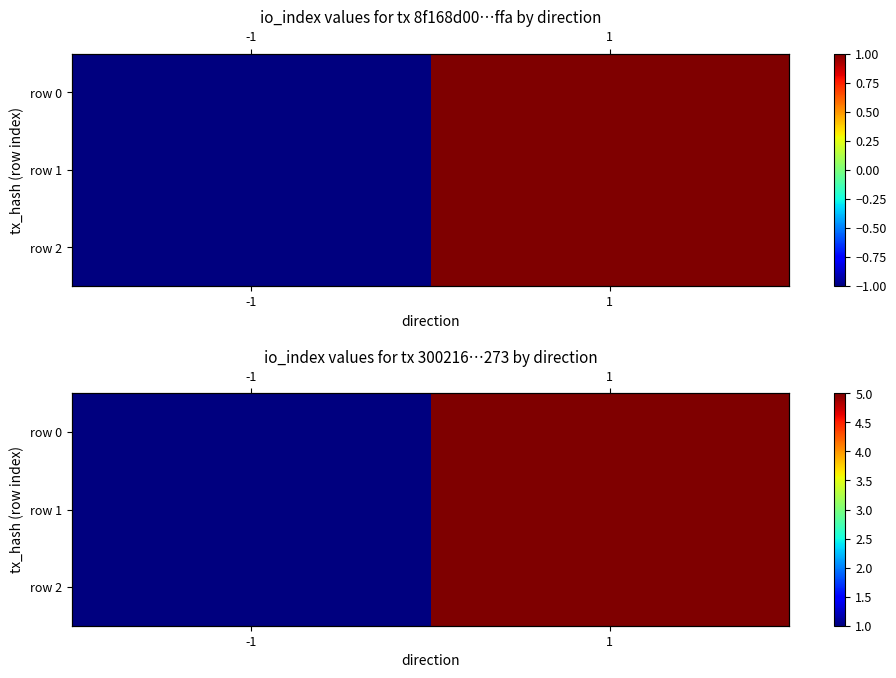

What is the sum of the row 1 values at 1 and -1?

6